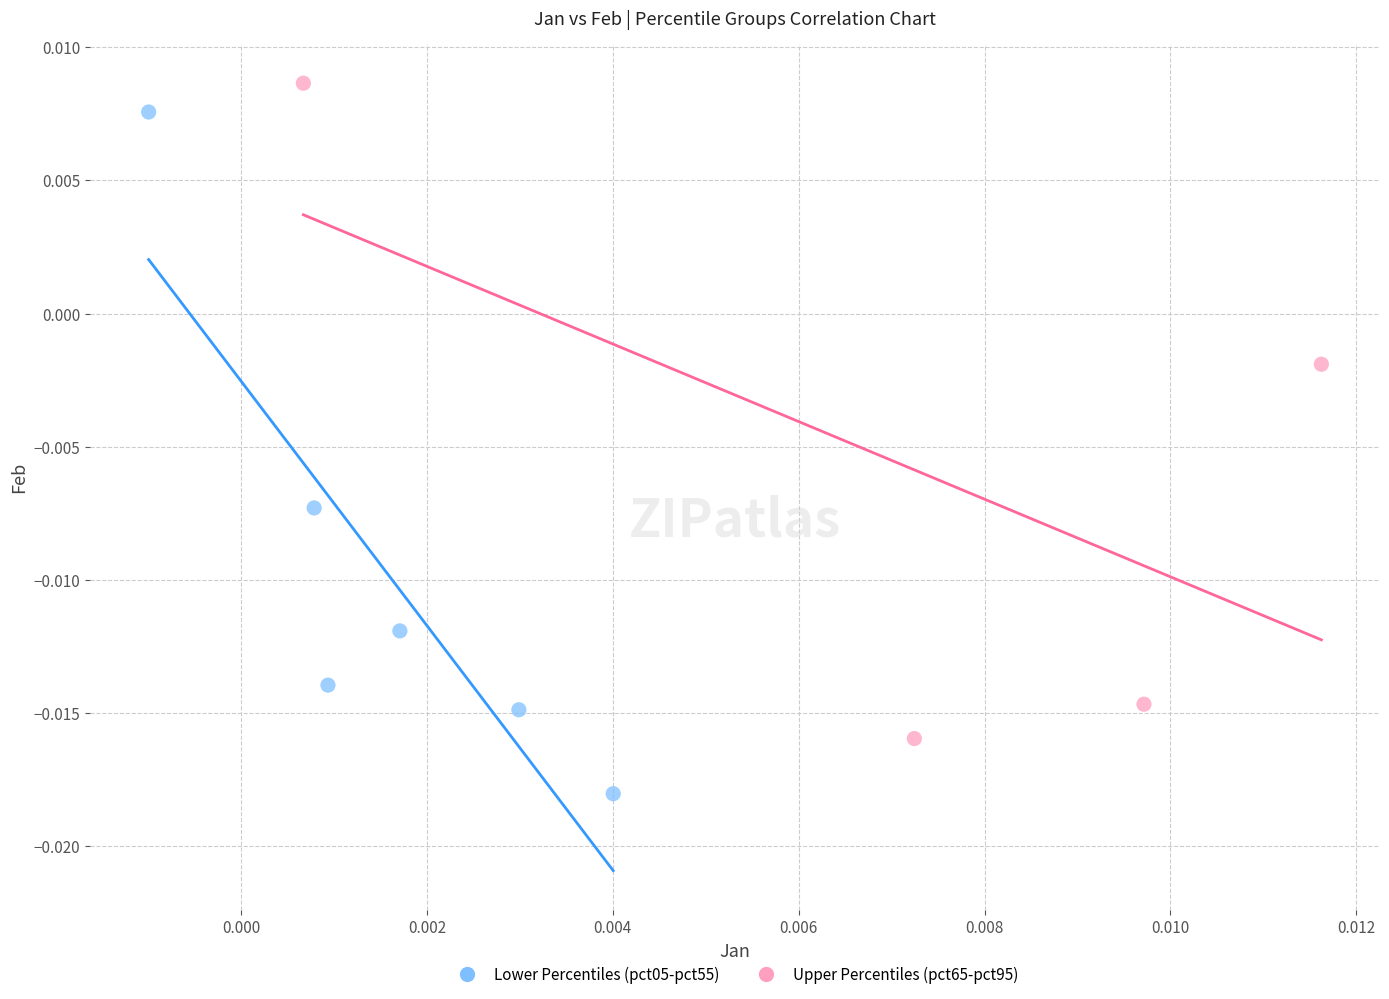

Which series reaches the maximum Y coordinate?

Upper Percentiles (pct65-pct95)